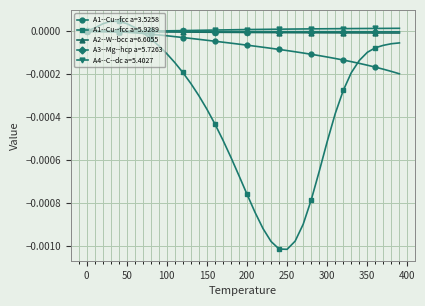

Which series has the widest spread of values?

A1--Cu--fcc a=5.9289